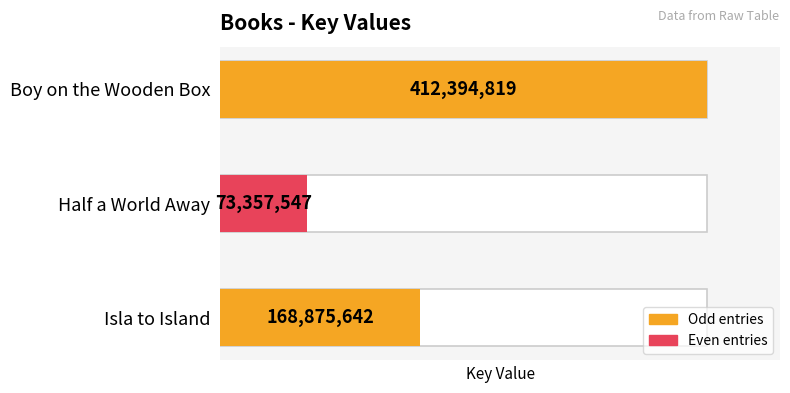

What is the change in value from Half a World Away to Boy on the Wooden Box?

+339037272